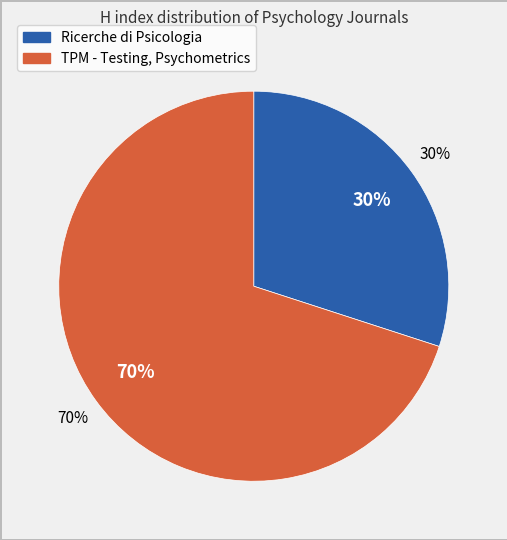

Does Ricerche di Psicologia account for over 50% of the chart?

No